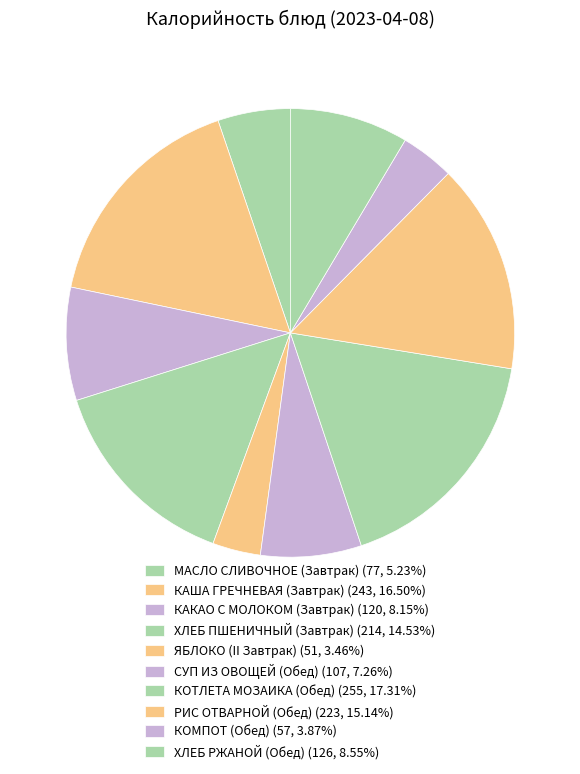

Which category has the smallest portion of the pie?

ЯБЛОКО (II Завтрак)